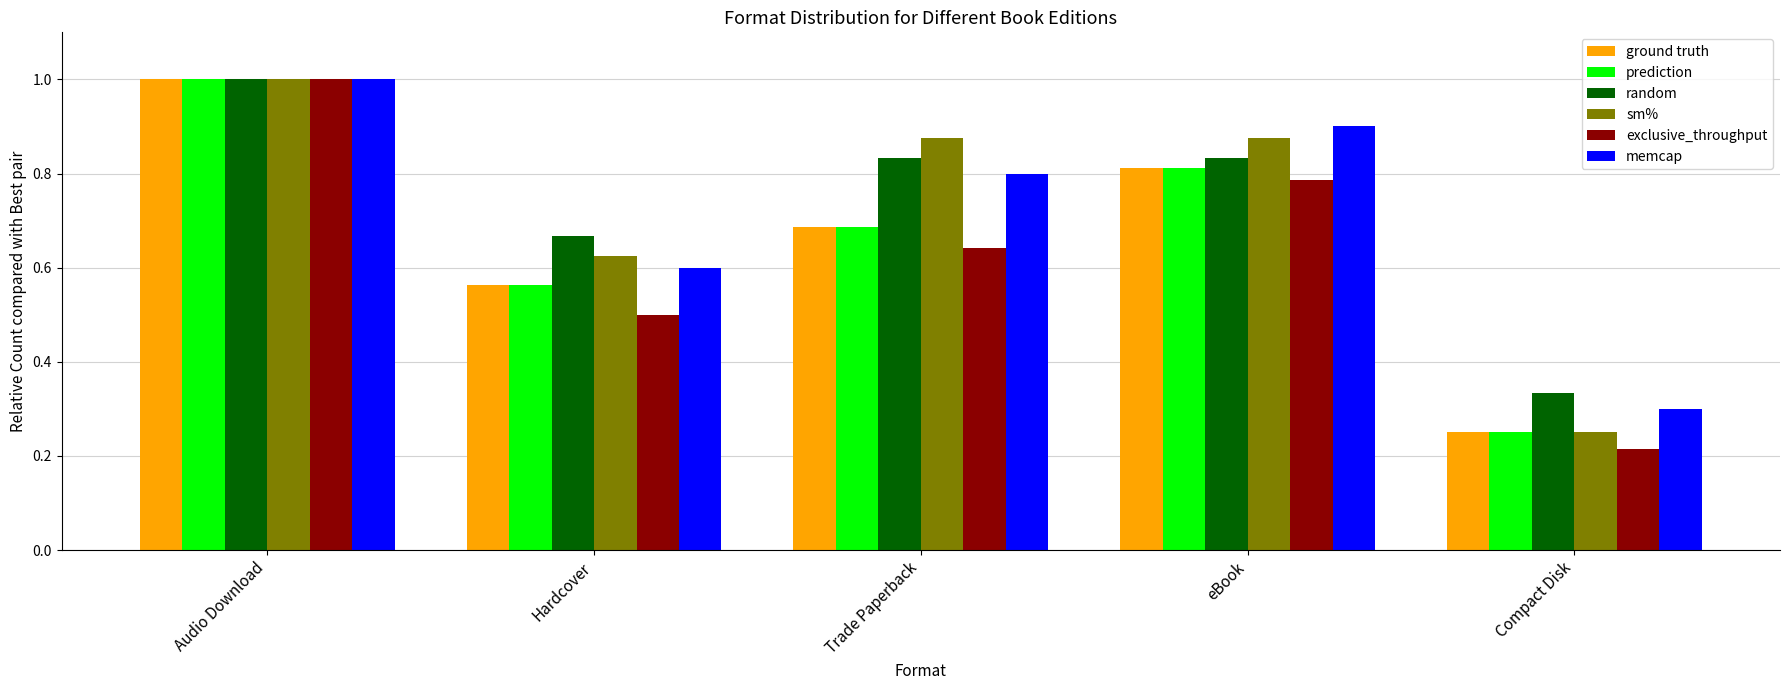

Where is prediction nearest to the value 0?

Compact Disk